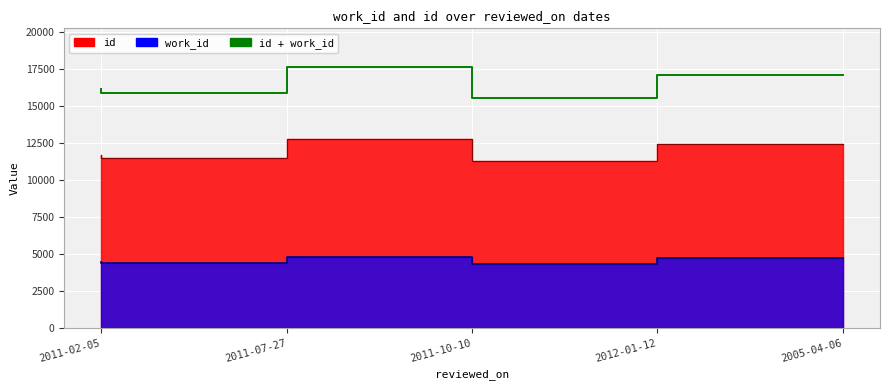

How many points are lower than both their immediate neighbors (excluding endpoints)?

2